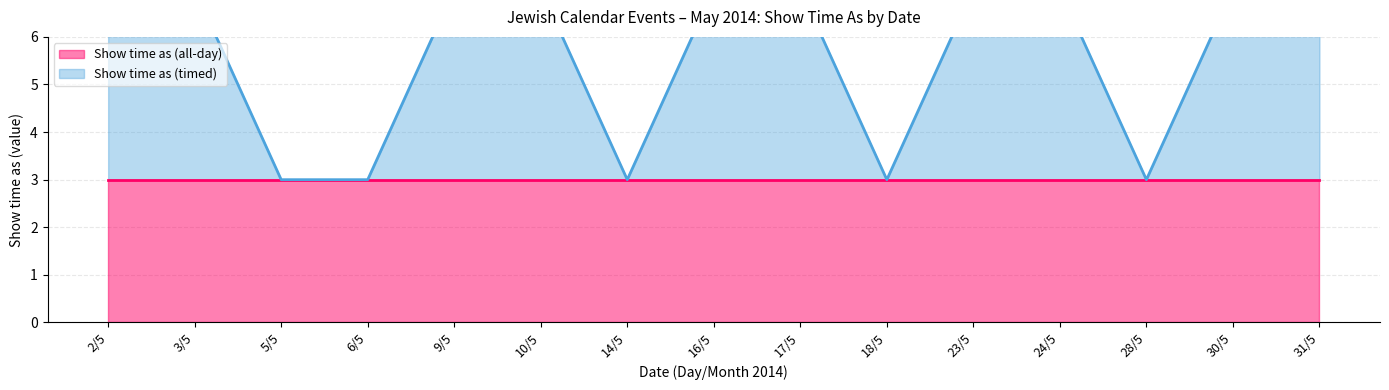

True or false: there are more than 2 points higher than both neighbors.

False